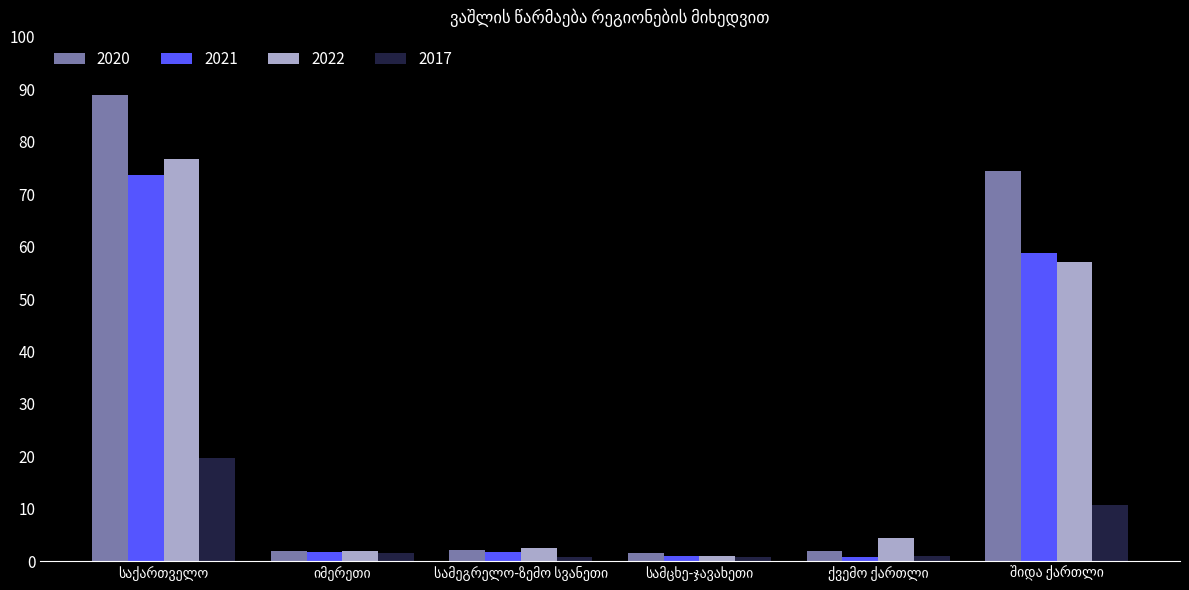

Which series has the largest total across all categories?

2020